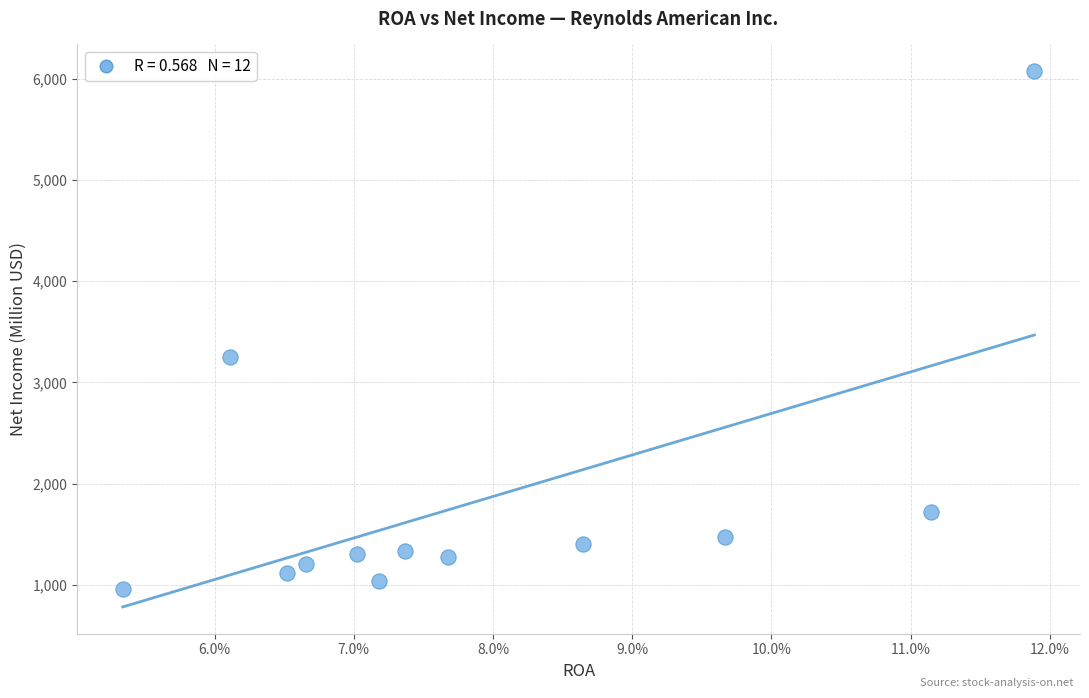

What Y value in the scatter plot is closest to 3517?

3253